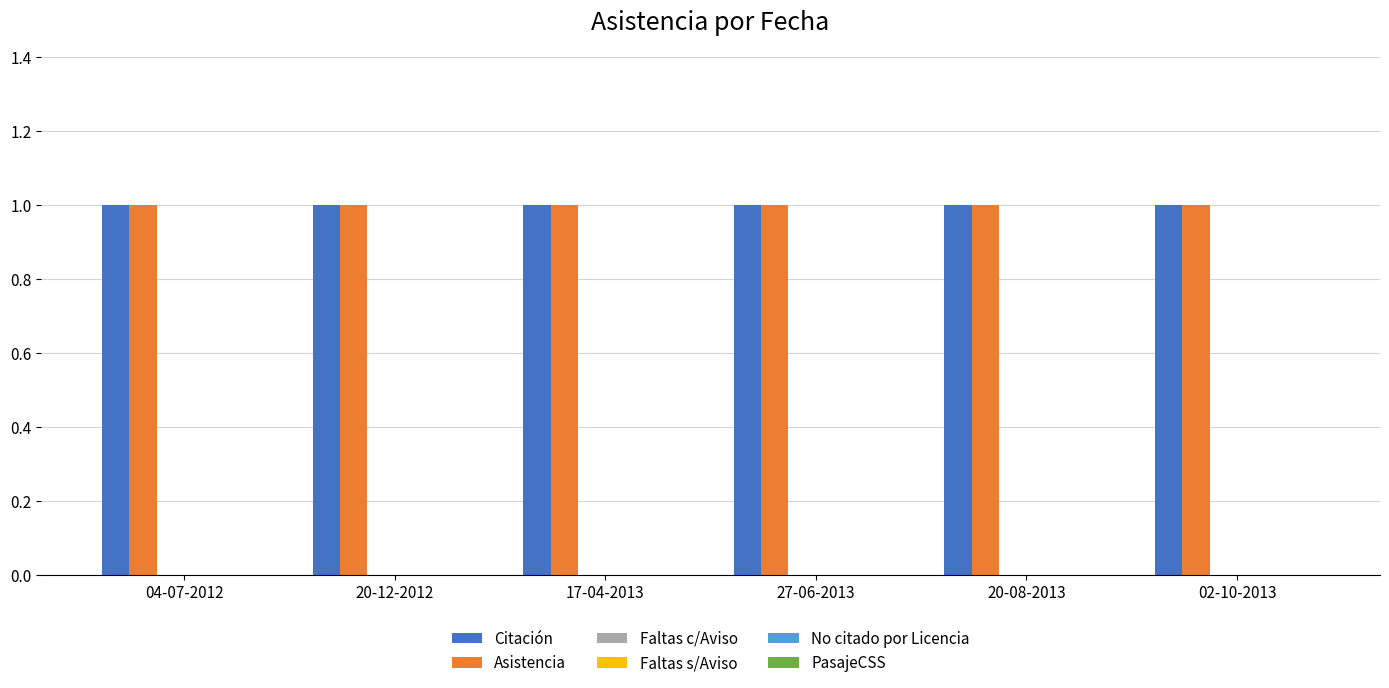

Which series has the largest total across all categories?

Citación